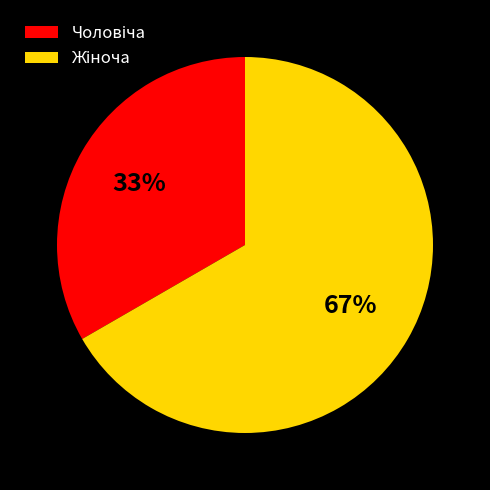

To the nearest percent, what is the average slice percentage?

50%